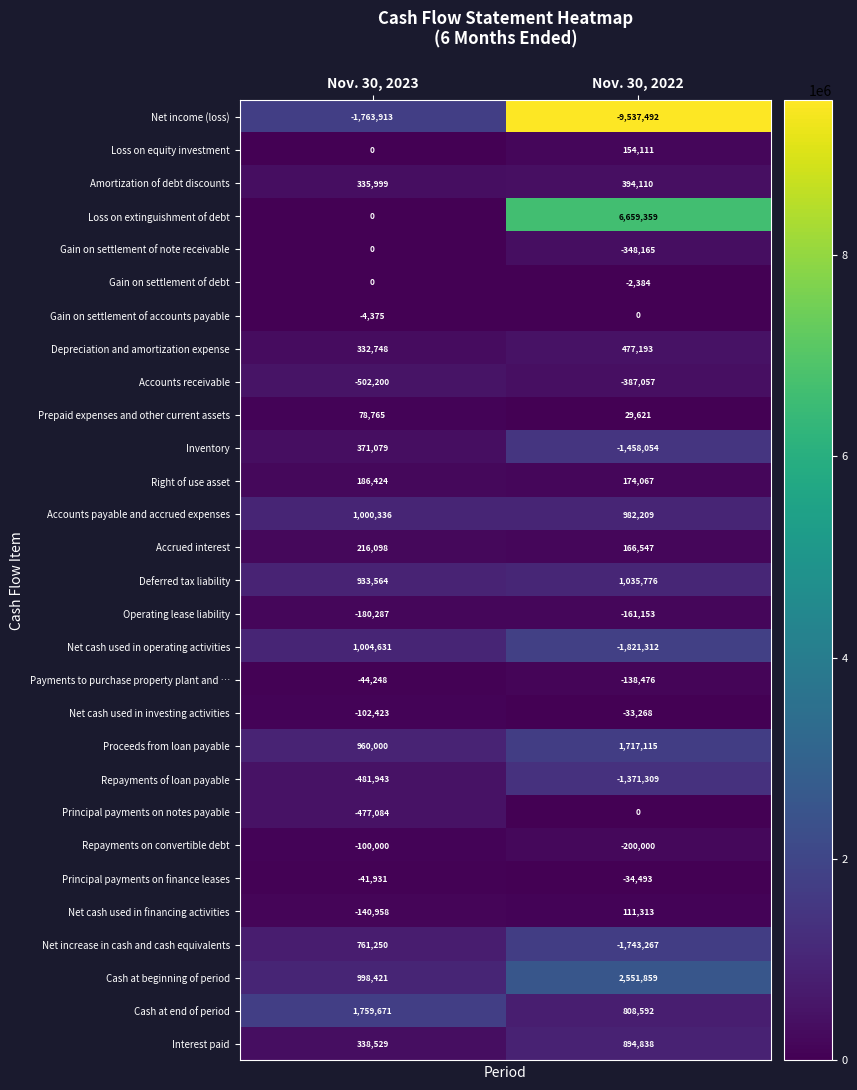

List the labels in order of Right of use asset value, largest first.

Nov. 30, 2023, Nov. 30, 2022